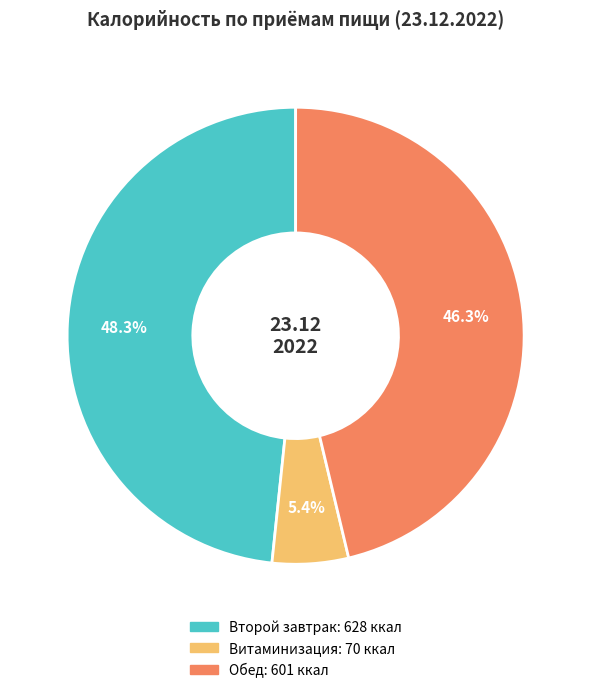

What is the ratio of the value at Второй завтрак to the value at Обед?

1.0